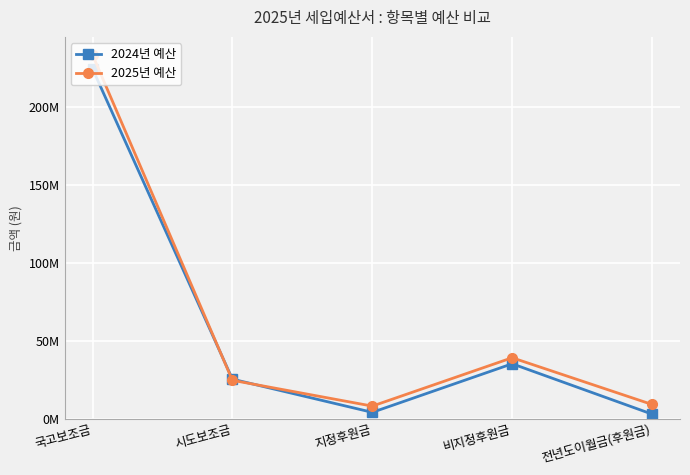

Which series has the largest range (max minus min)?

2025년 예산